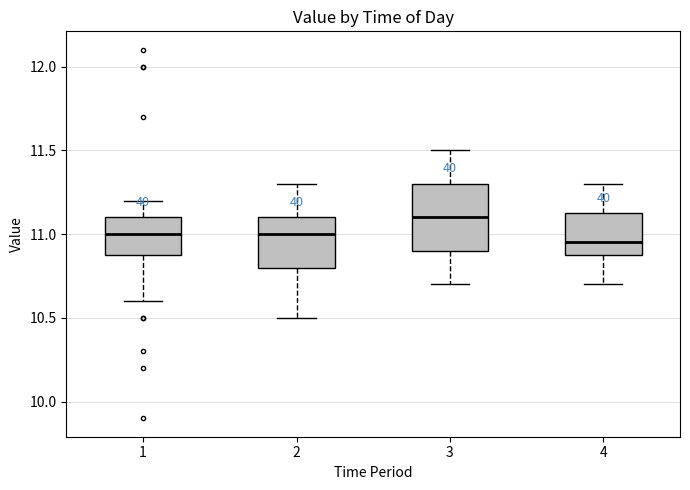

Reading left to right, transcribe this box plot: for each box, give where its median line is, the range the box spans, and where its two whiskers end, as read against the y-axis. The values are not printed on the chart, so give them approximately, as read against the axis.

1: median 11.00, box 10.90 to 11.10, whiskers 10.60 to 11.20
2: median 11.00, box 10.80 to 11.10, whiskers 10.50 to 11.30
3: median 11.10, box 10.90 to 11.30, whiskers 10.70 to 11.50
4: median 10.95, box 10.90 to 11.15, whiskers 10.70 to 11.30